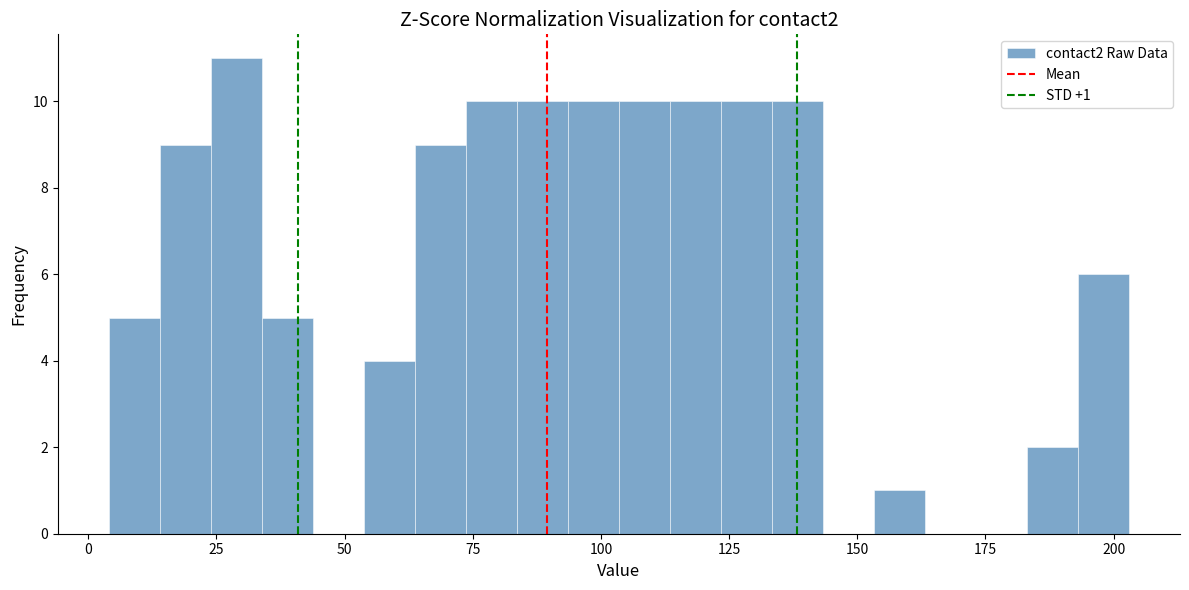

Around what value on the x-axis is the tallest bar? Give the approximate position of its centre, as read against the axis.

30